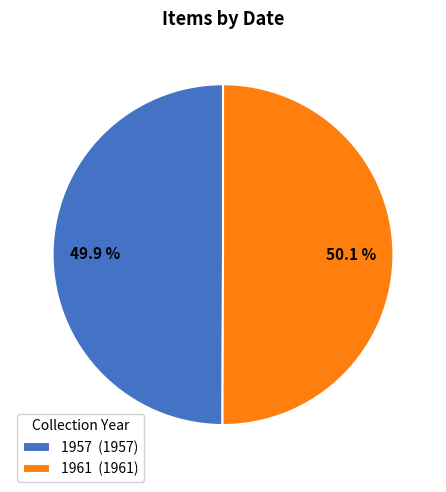

Is there any slice that represents more than half of the pie?

Yes